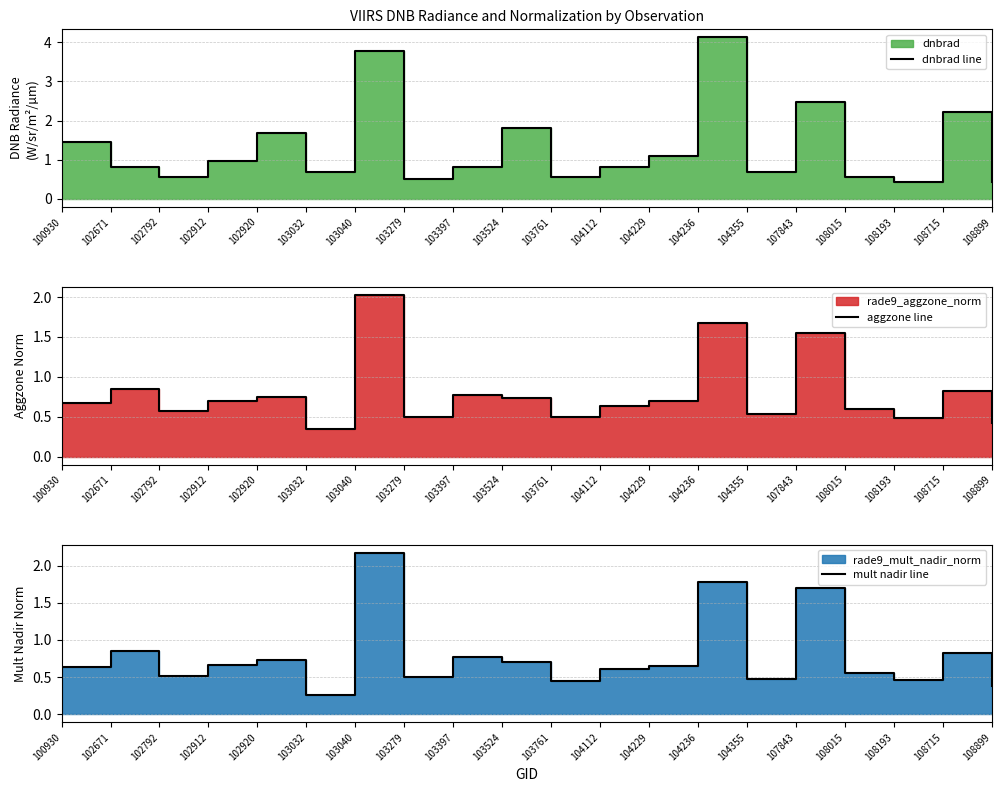

What is the greatest value displayed?

4.1